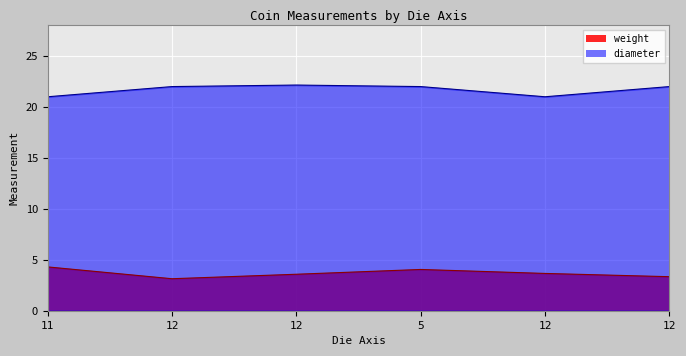

How many lines are shown in the chart?

2